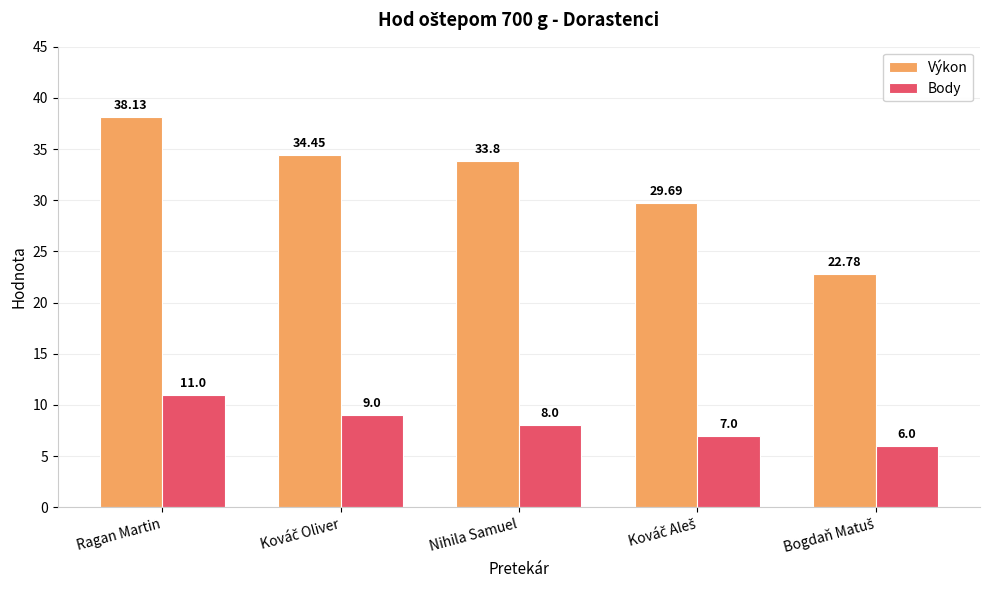

At which label does Výkon reach its peak?

Ragan Martin